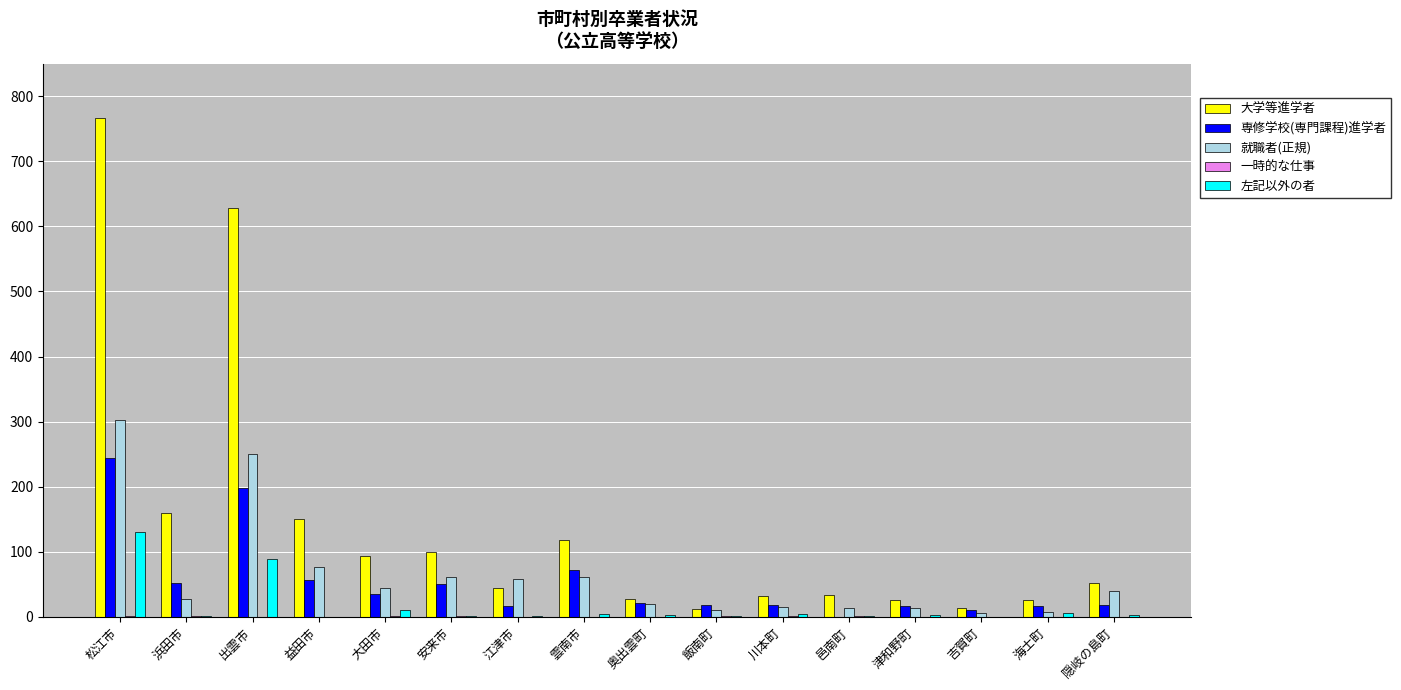

Does the chart contain stacked bars?

No